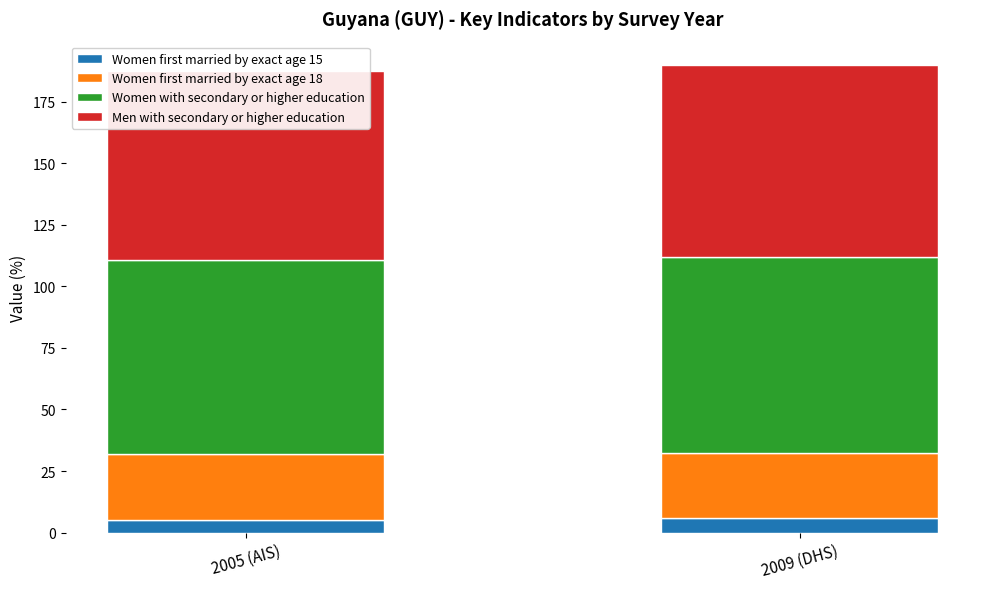

How many series are shown in this chart?

4